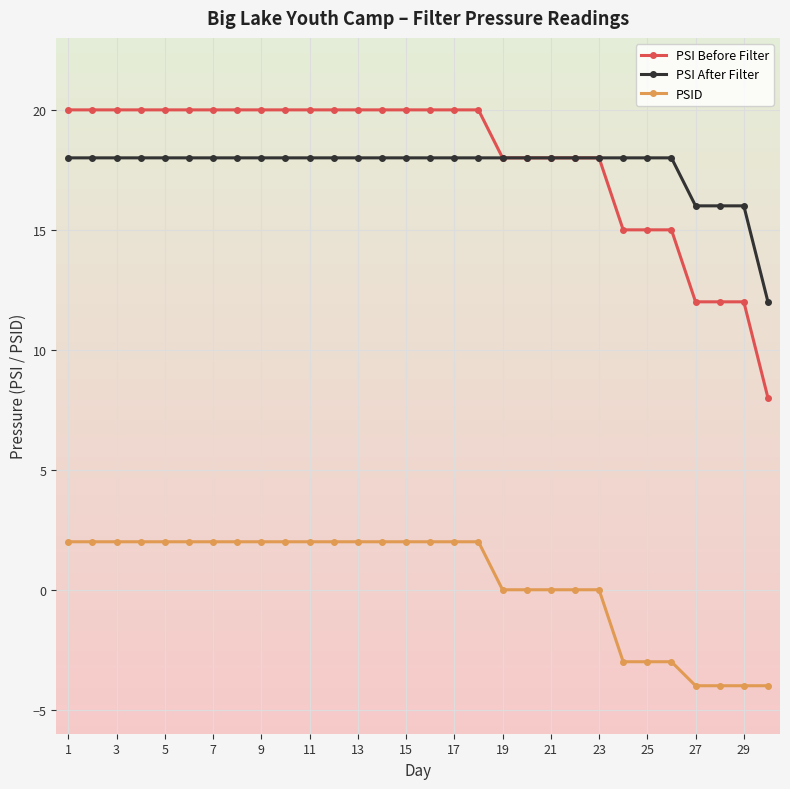

What is the sum of all PSID values?

11